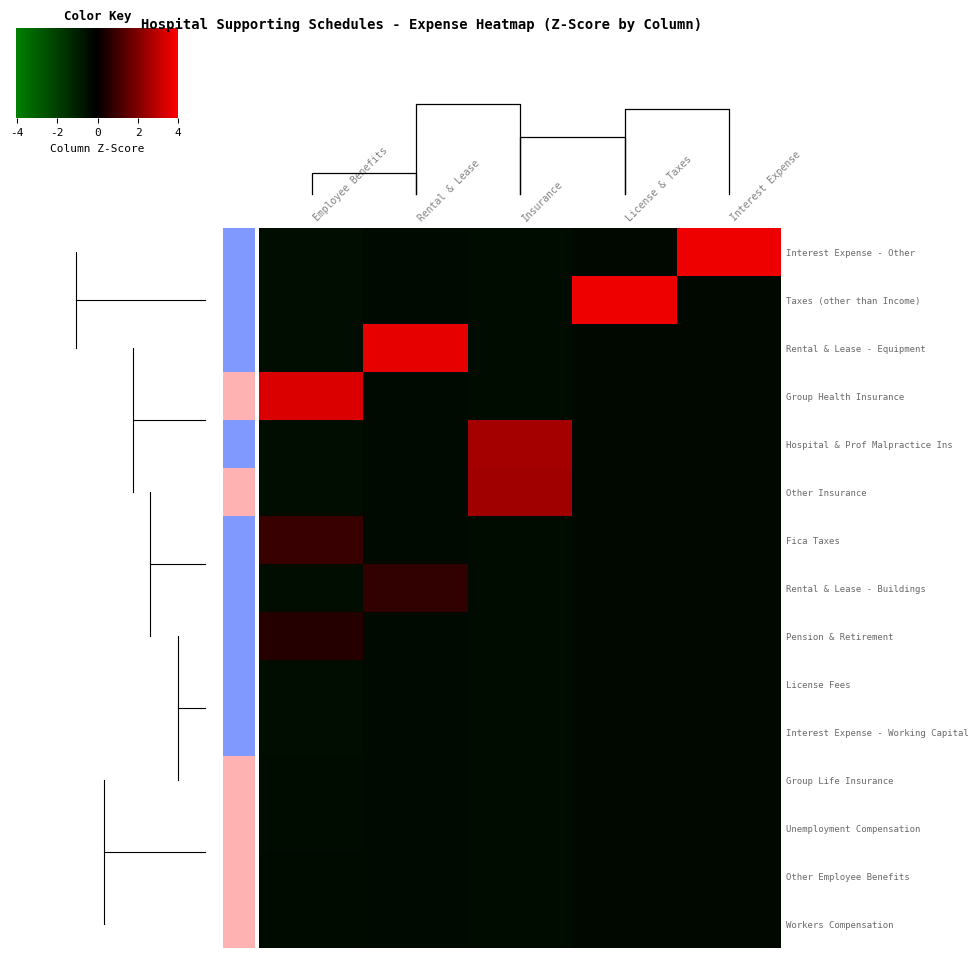

Where does the Taxes (other than Income) series first go above 0?

License & Taxes